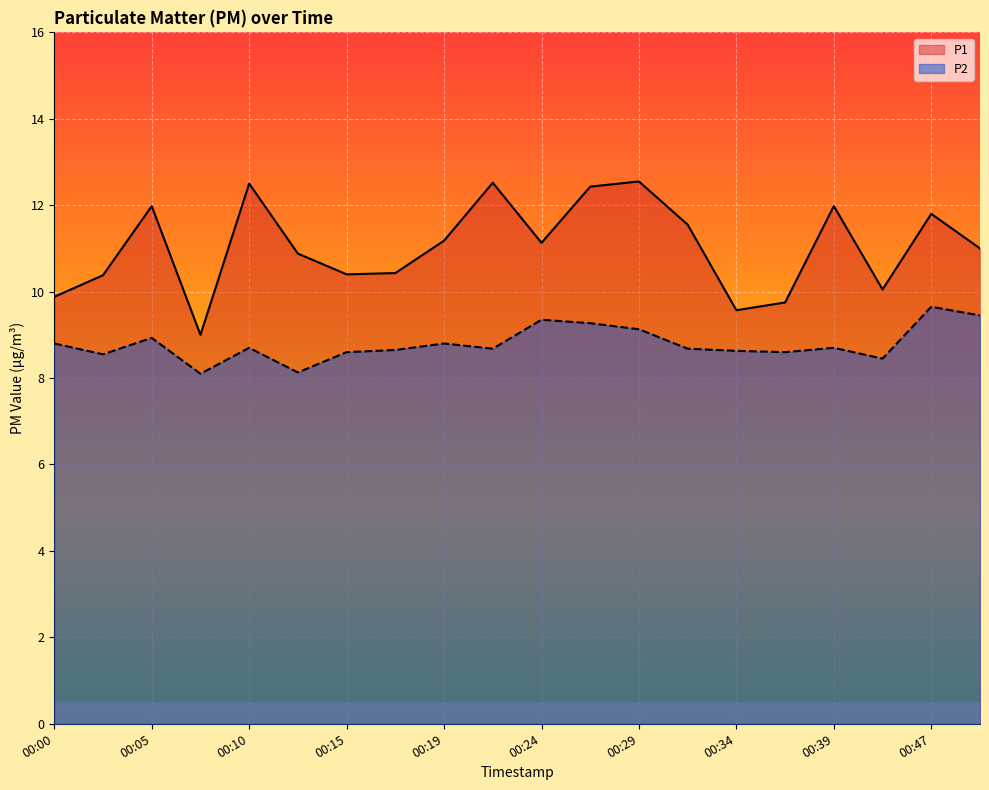

What are all the series names shown in the legend?

P1, P2